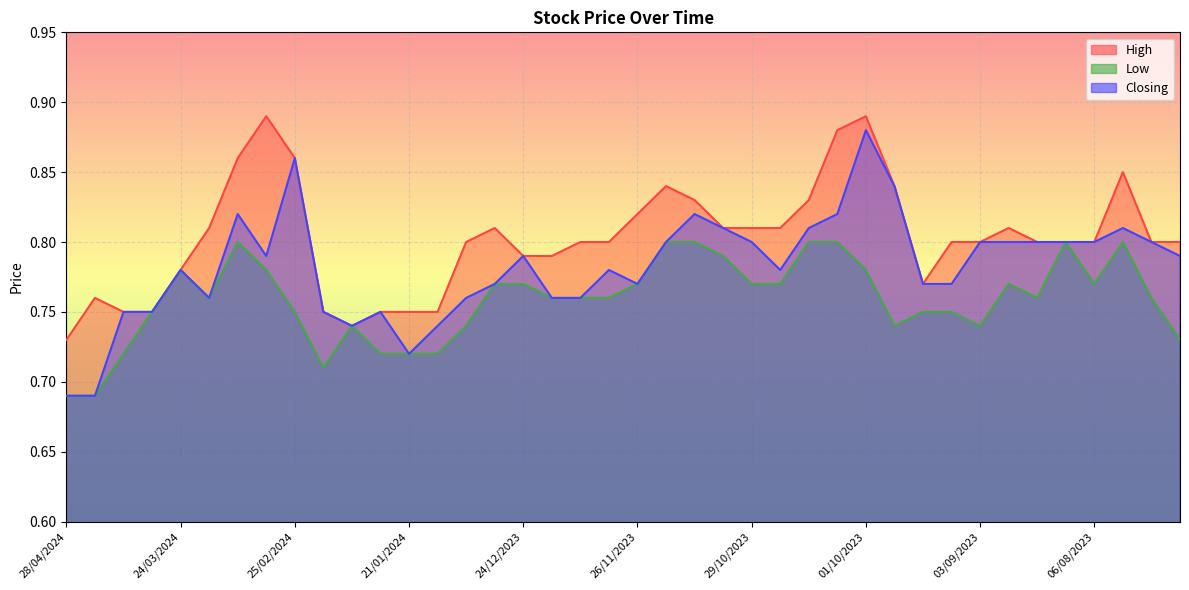

Does the chart display data point markers on the line(s)?

No